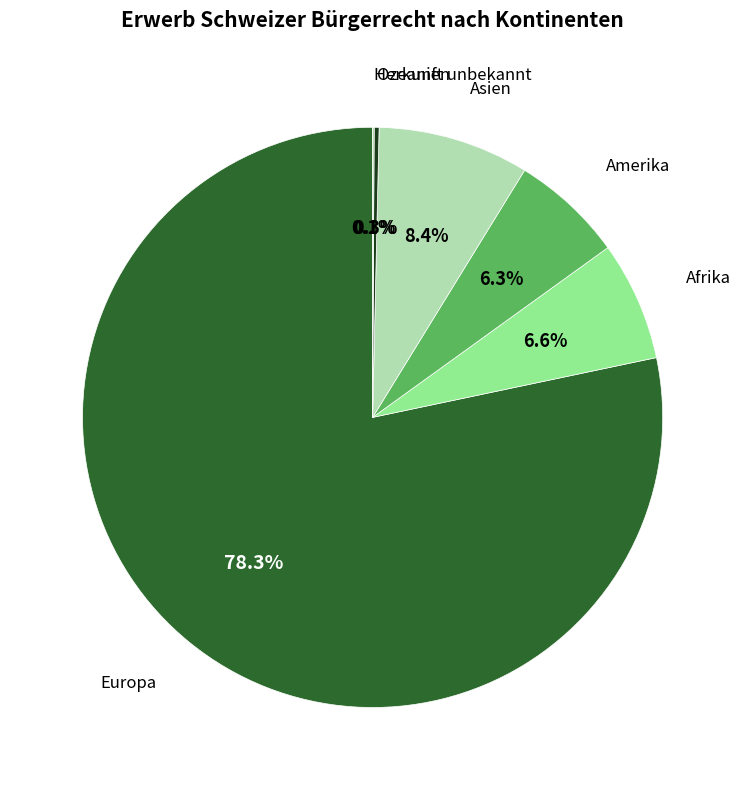

What is the largest slice in the pie chart?

Europa